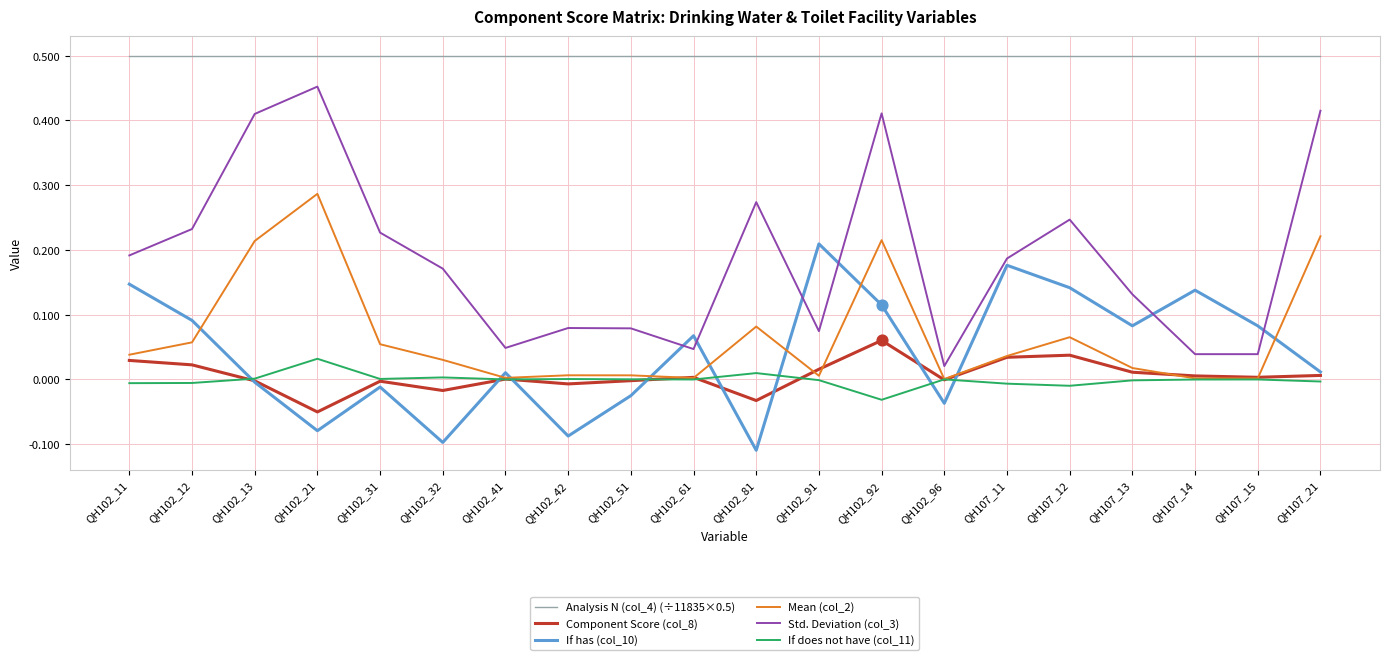

What are all the series names shown in the legend?

Analysis N (col_4) (÷11835×0.5), Component Score (col_8), If has (col_10), Mean (col_2), Std. Deviation (col_3), If does not have (col_11)